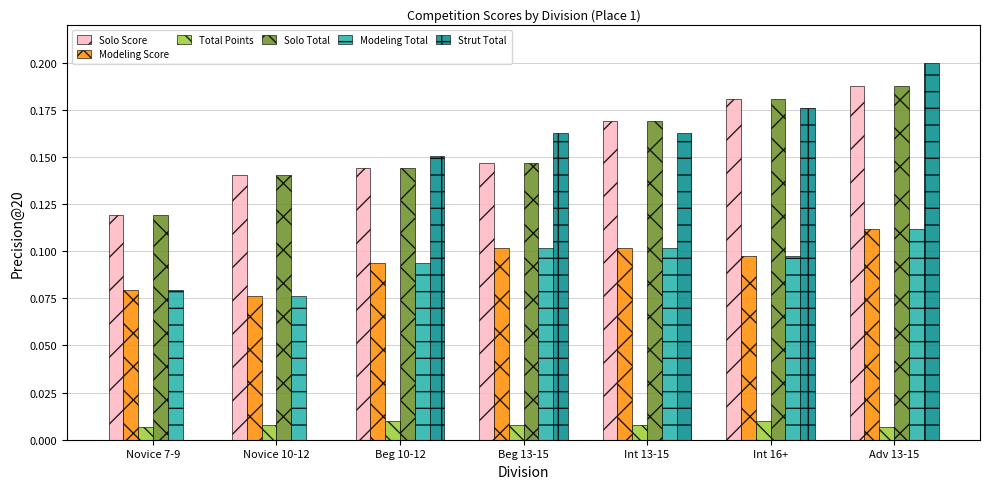

The Modeling Score series shows 0.1 at Novice 10-12. True or false?

True